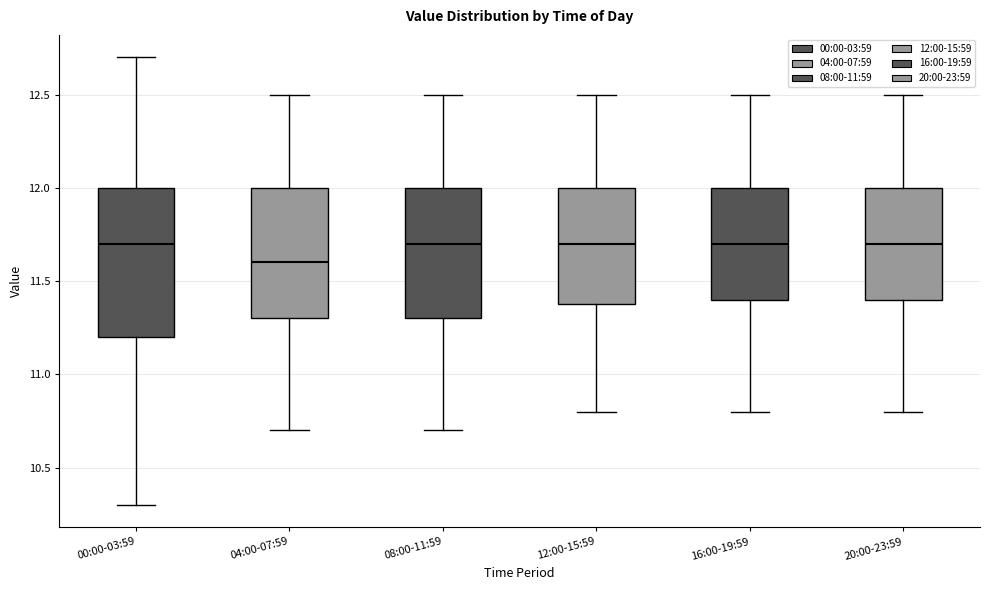

Where does the upper whisker of the box for 08:00-11:59 end on the y-axis? The values are not printed on the chart, so give them approximately, as read against the axis.

12.5